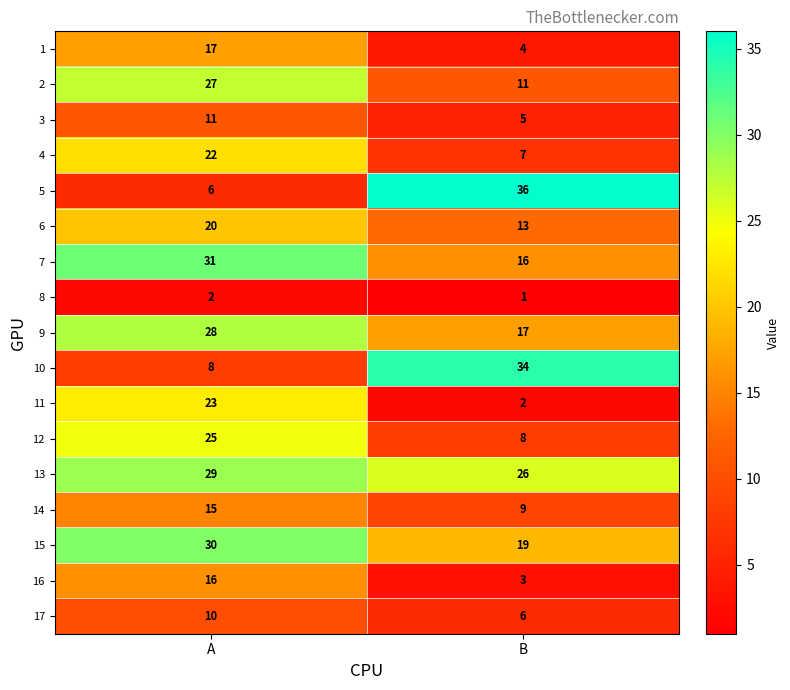

At which category is the sum across all series the highest?

A